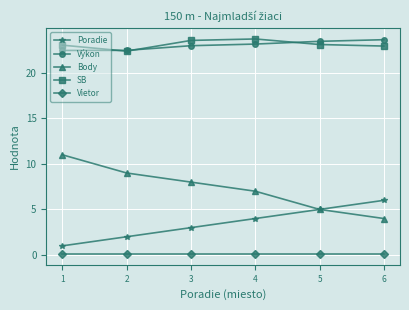

True or false: Body has a value of 6.7 at 6.

False